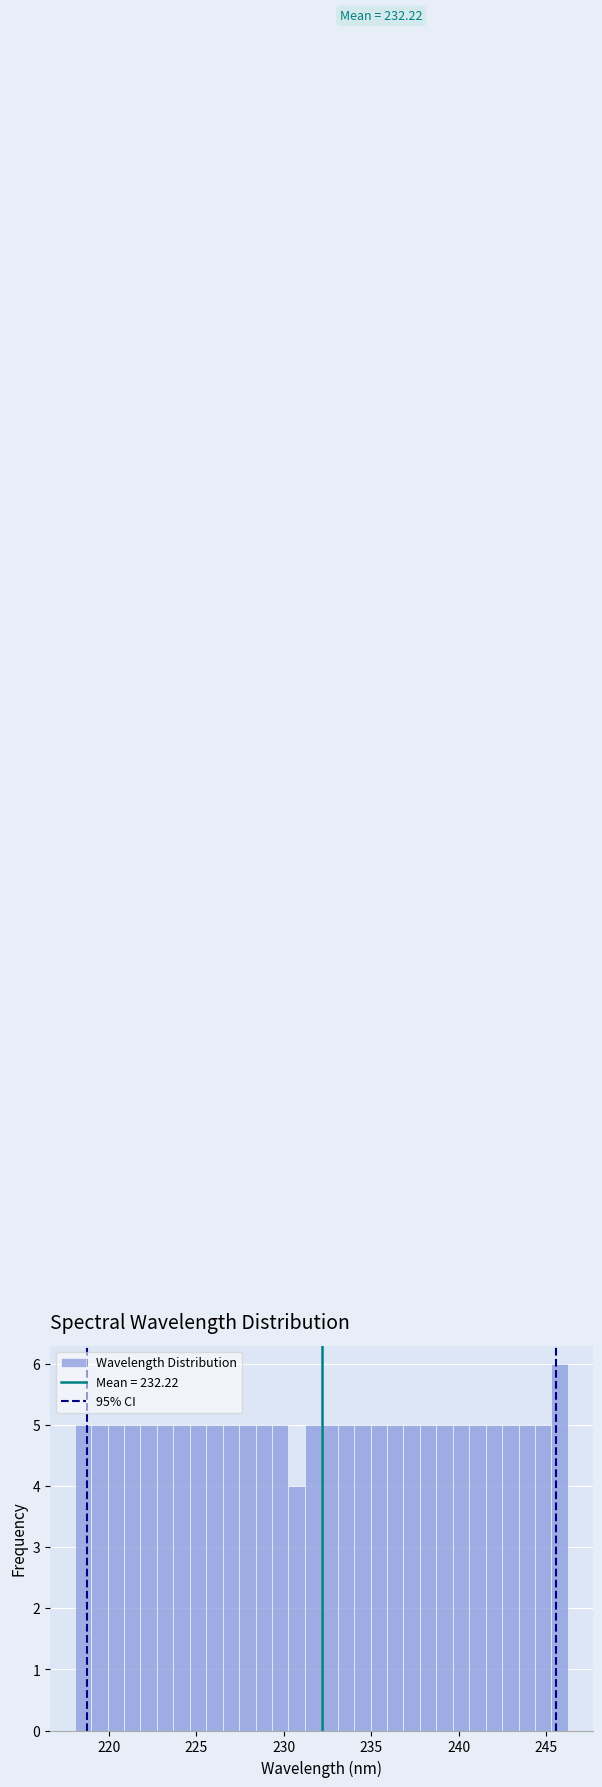

Around what value on the x-axis is the tallest bar? Give the approximate position of its centre, as read against the axis.

246.0